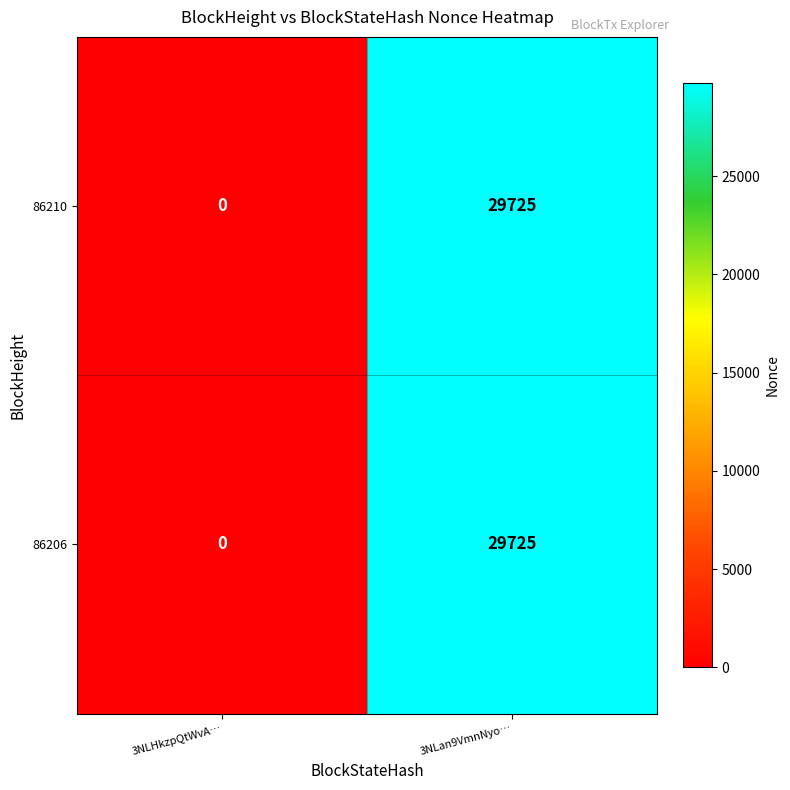

Reading left to right, extract all data points from this chart.

86210: 3NLHkzpQtWvA…=0	3NLan9VmnNyo…=29725
86206: 3NLHkzpQtWvA…=0	3NLan9VmnNyo…=29725